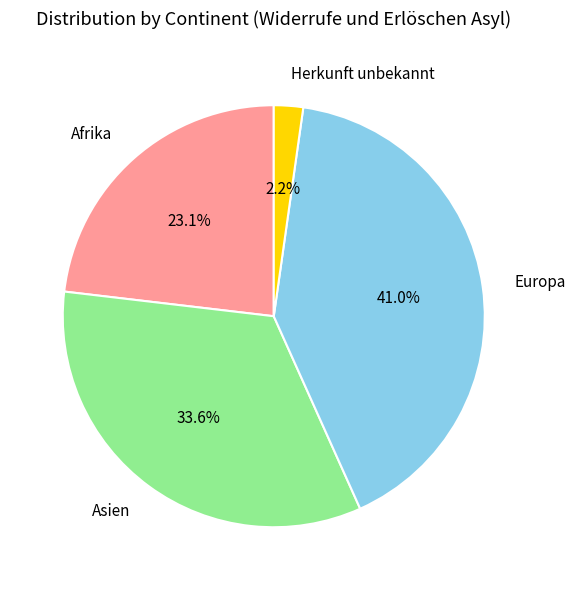

Which slice is the largest?

Europa